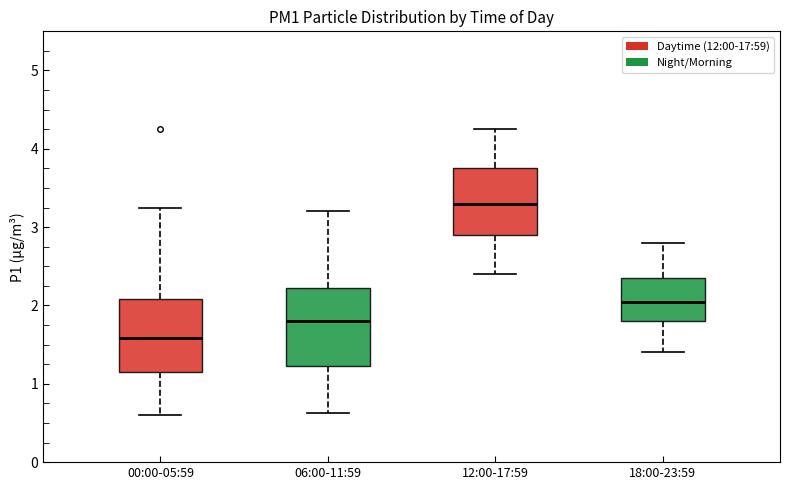

Which box has the highest median line?

12:00-17:59